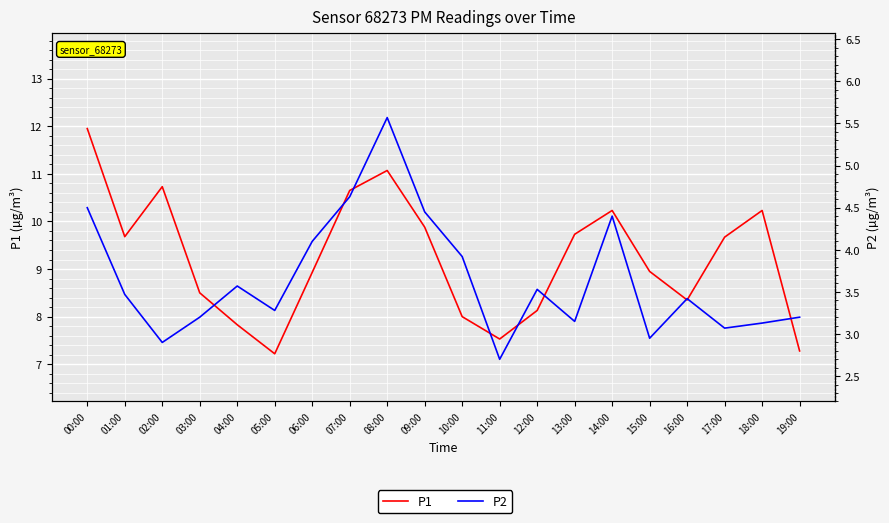

Reading left to right, what are all the values shown in this chart?

P1: 11.9	9.7	10.7	8.5	7.8	7.2	8.9	10.7	11.1	9.9	8.0	7.5	8.1	9.7	10.2	8.9	8.3	9.7	10.2	7.3
P2: 4.5	3.5	2.9	3.2	3.6	3.3	4.1	4.6	5.6	4.5	3.9	2.7	3.5	3.1	4.4	3.0	3.4	3.1	3.1	3.2